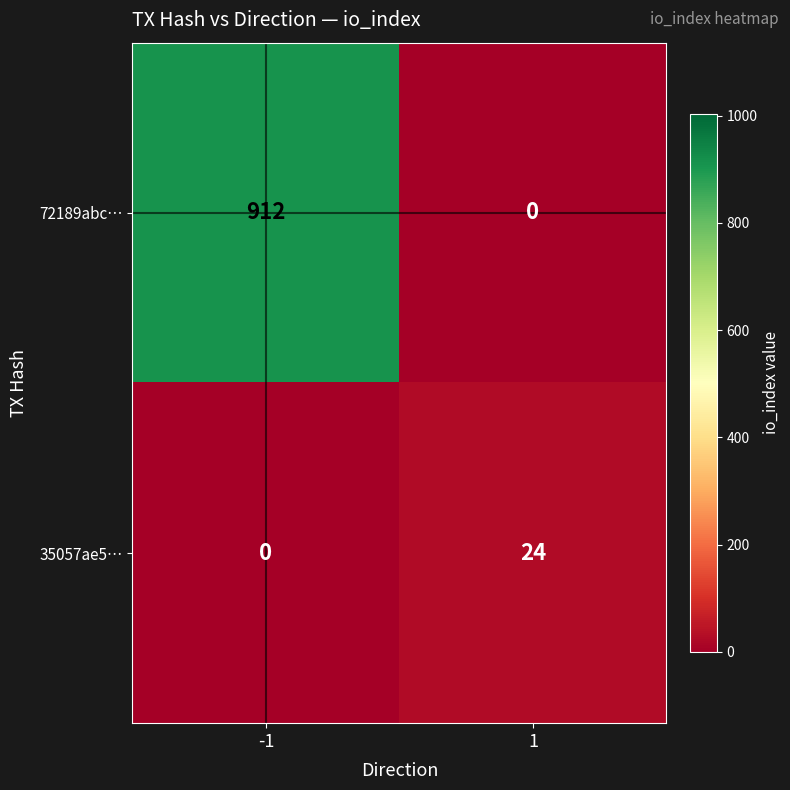

What is the sum of all 35057ae5… values?

24